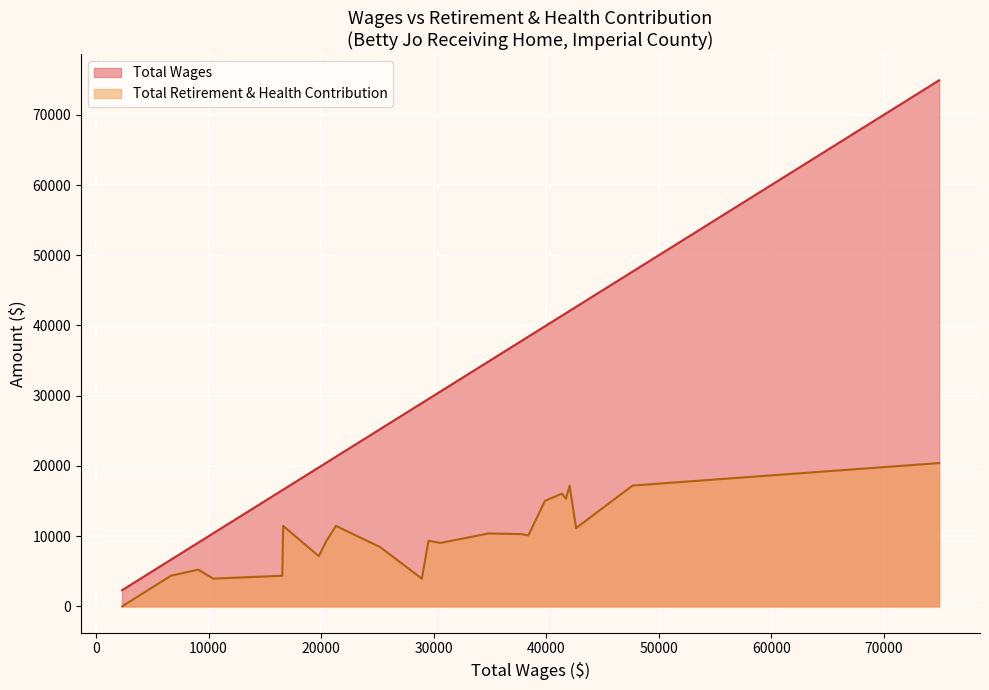

Which category has the highest value in the Total Retirement & Health Contribution series?

74917